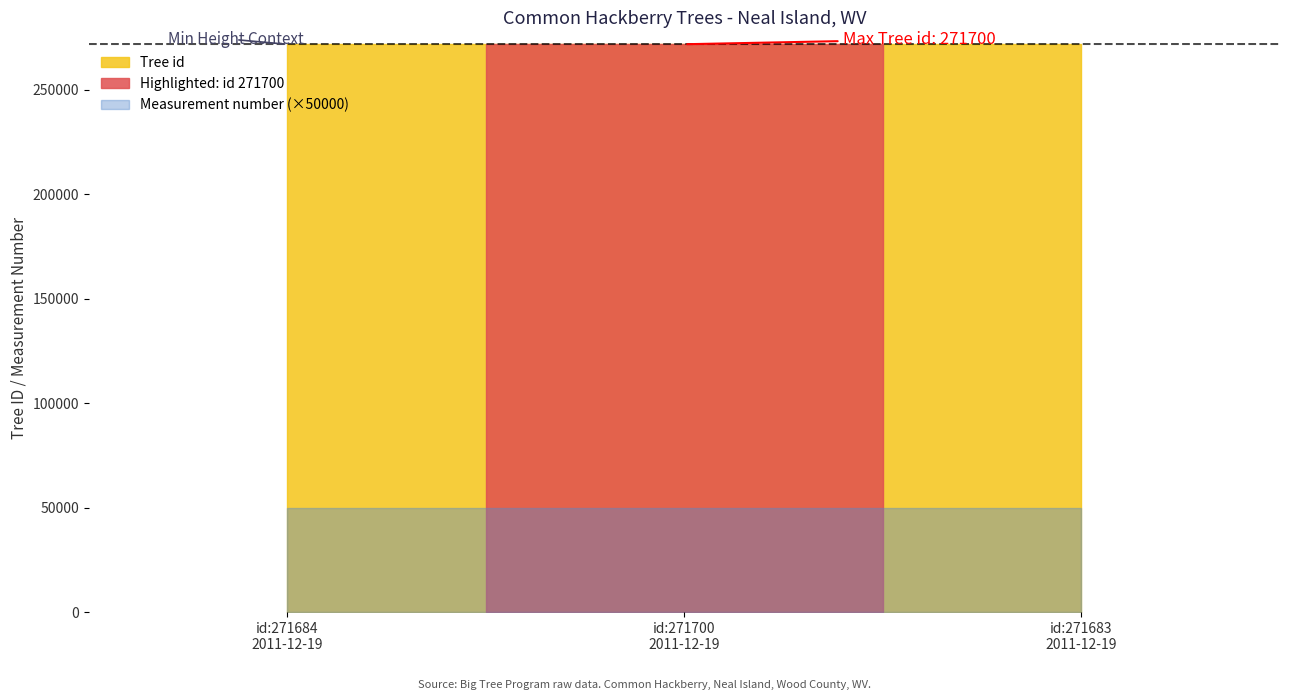

At how many categories does at least one series exceed 135317?

3